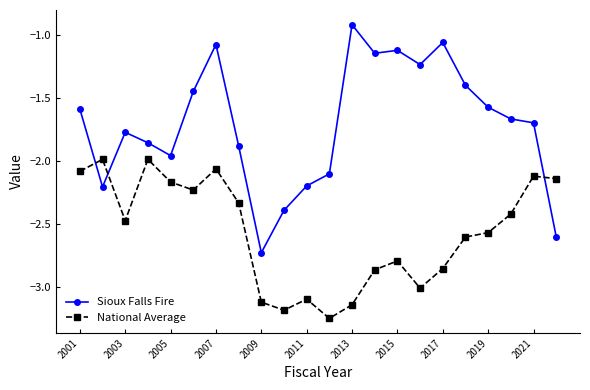

What is the difference between the maximum and minimum values in the Sioux Falls Fire series?

1.8